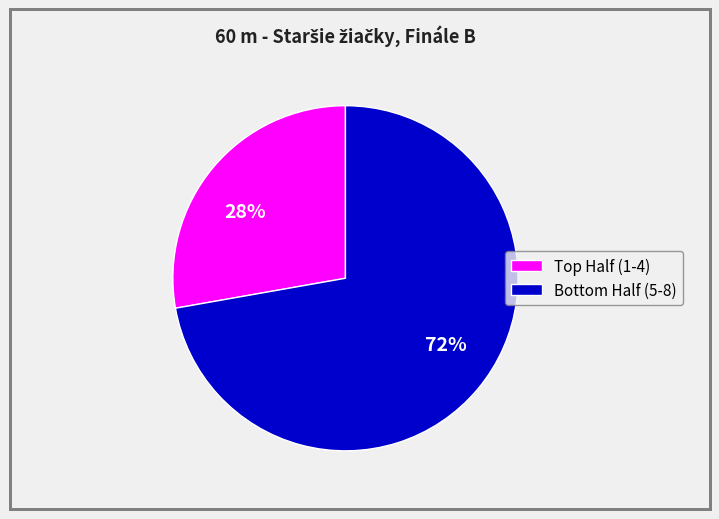

Which slice is the smallest?

28%